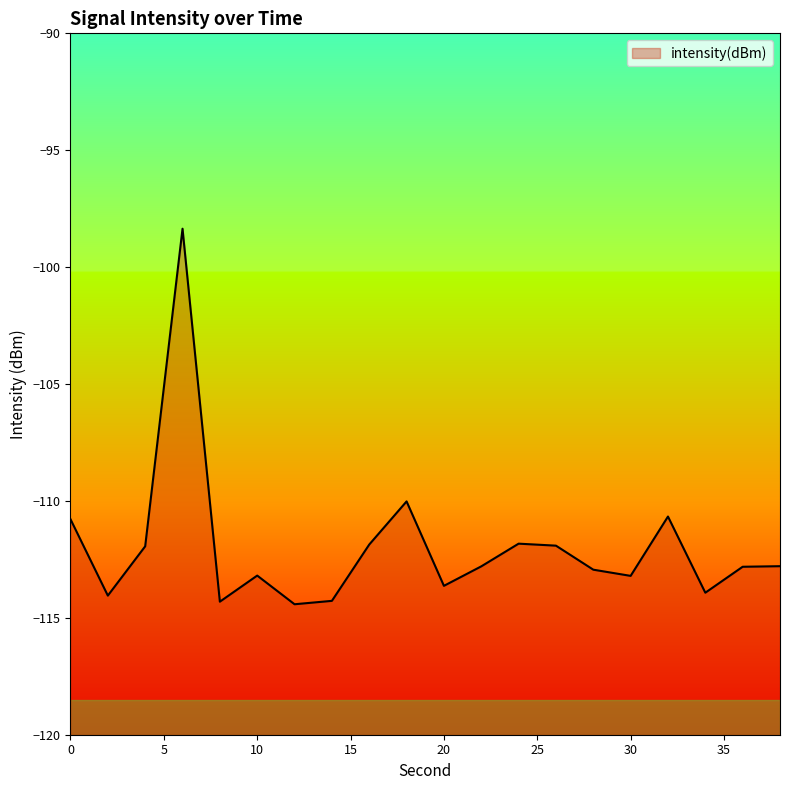

Where is the data nearest to the value -106?

18